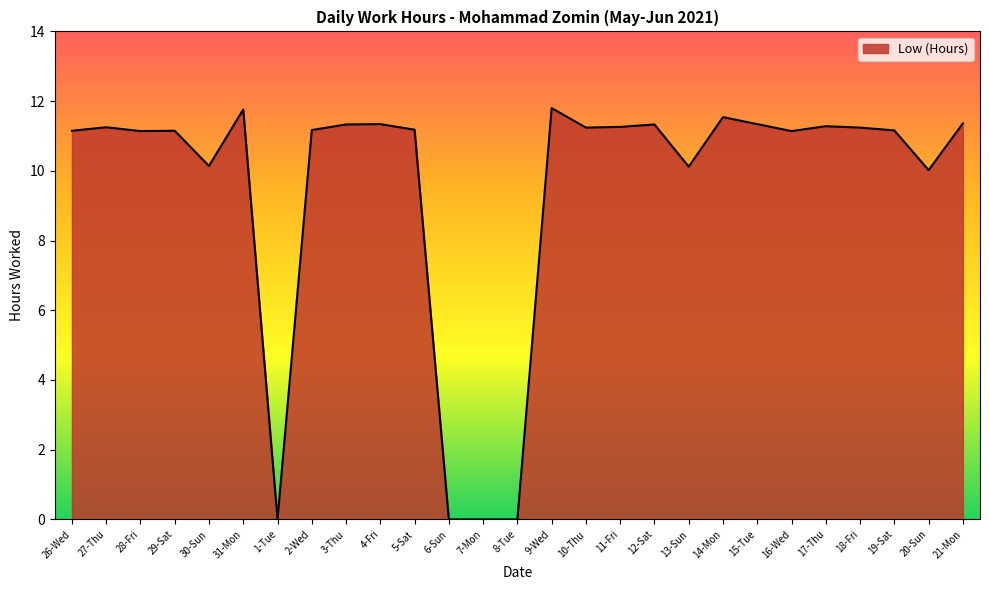

What position from the right is 18-Fri?

4